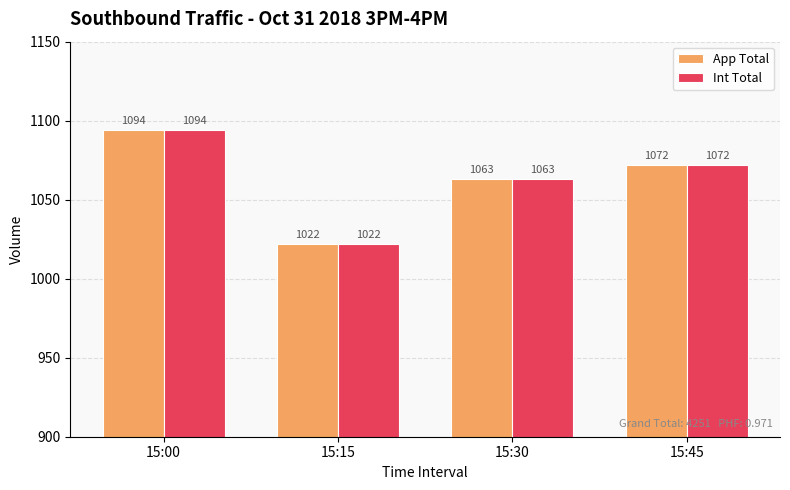

At which category does the chart reach its minimum across all series?

15:15